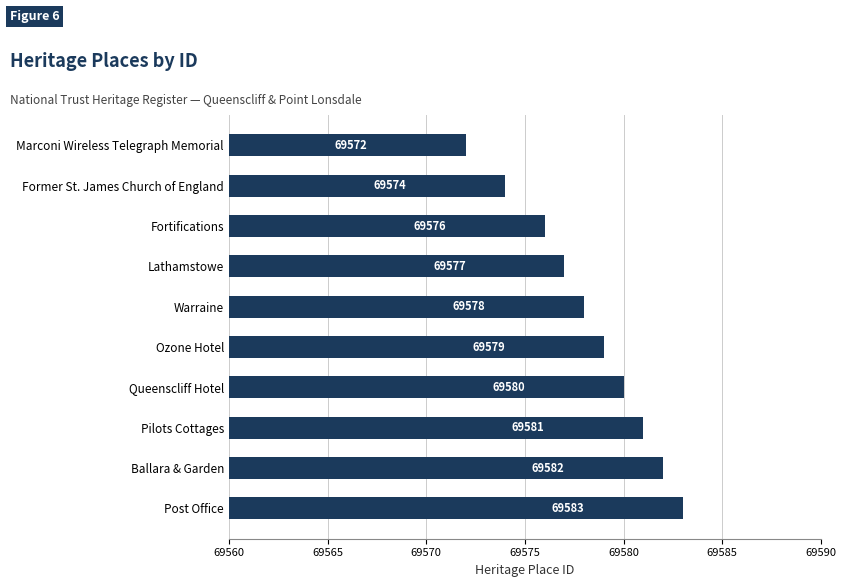

Count the number of categories in the chart.

10